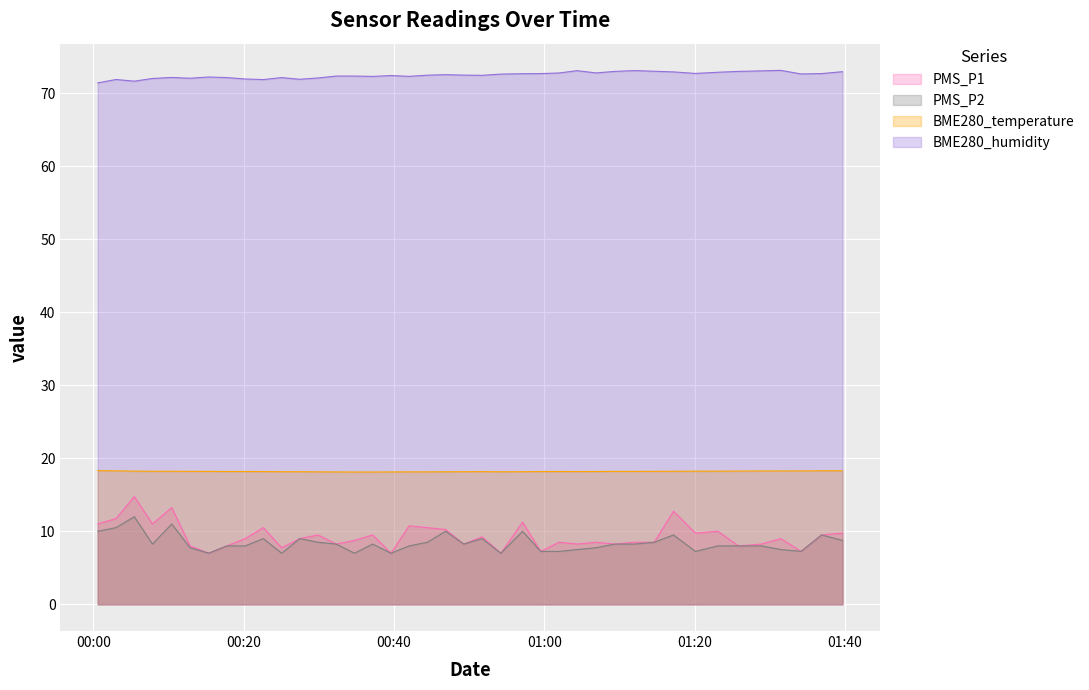

Which series has the largest range (max minus min)?

PMS_P1